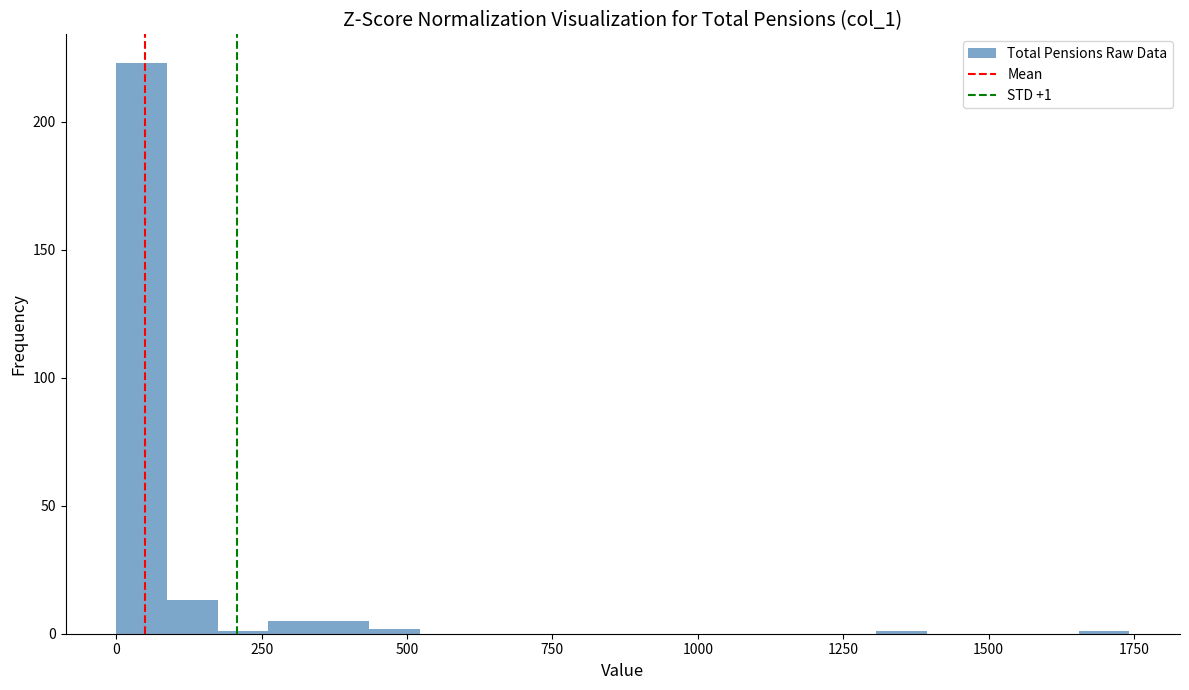

Read against the x-axis, roughly where is the centre of the tallest bar?

50